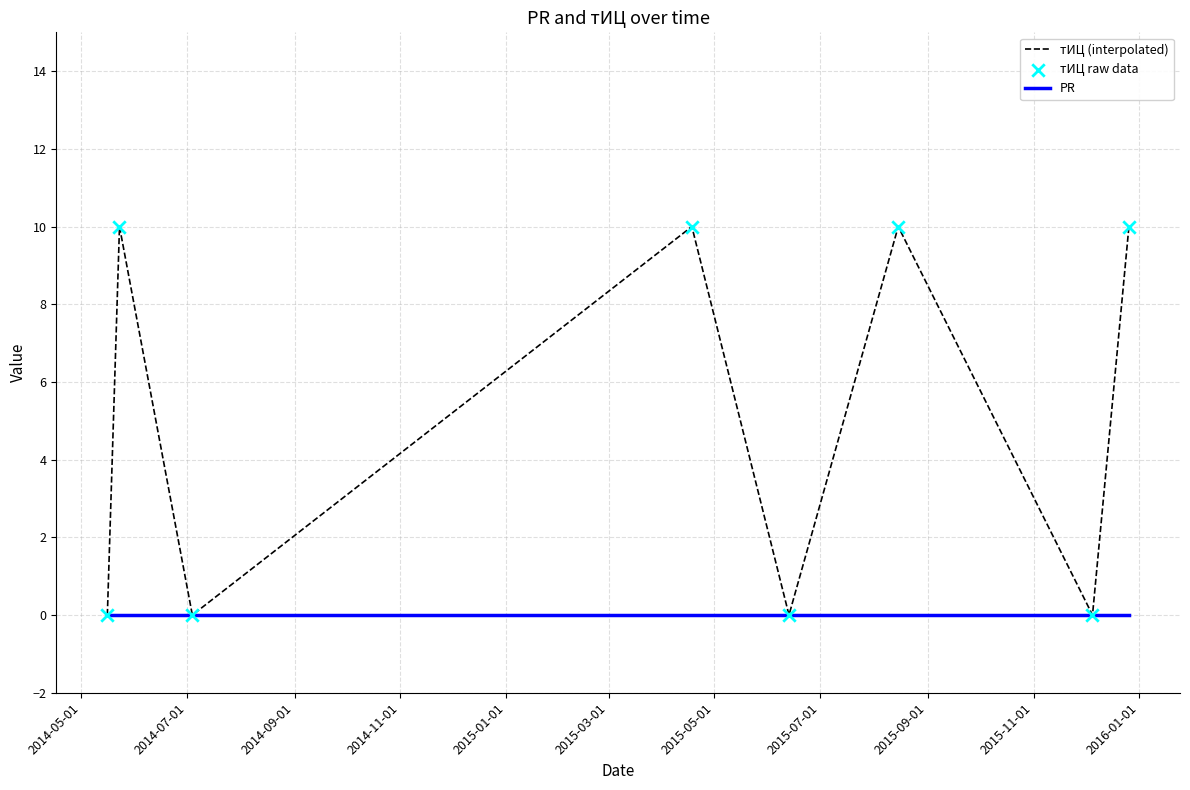

Rank the series by their maximum value, from lowest to highest.

PR, тИЦ (interpolated)